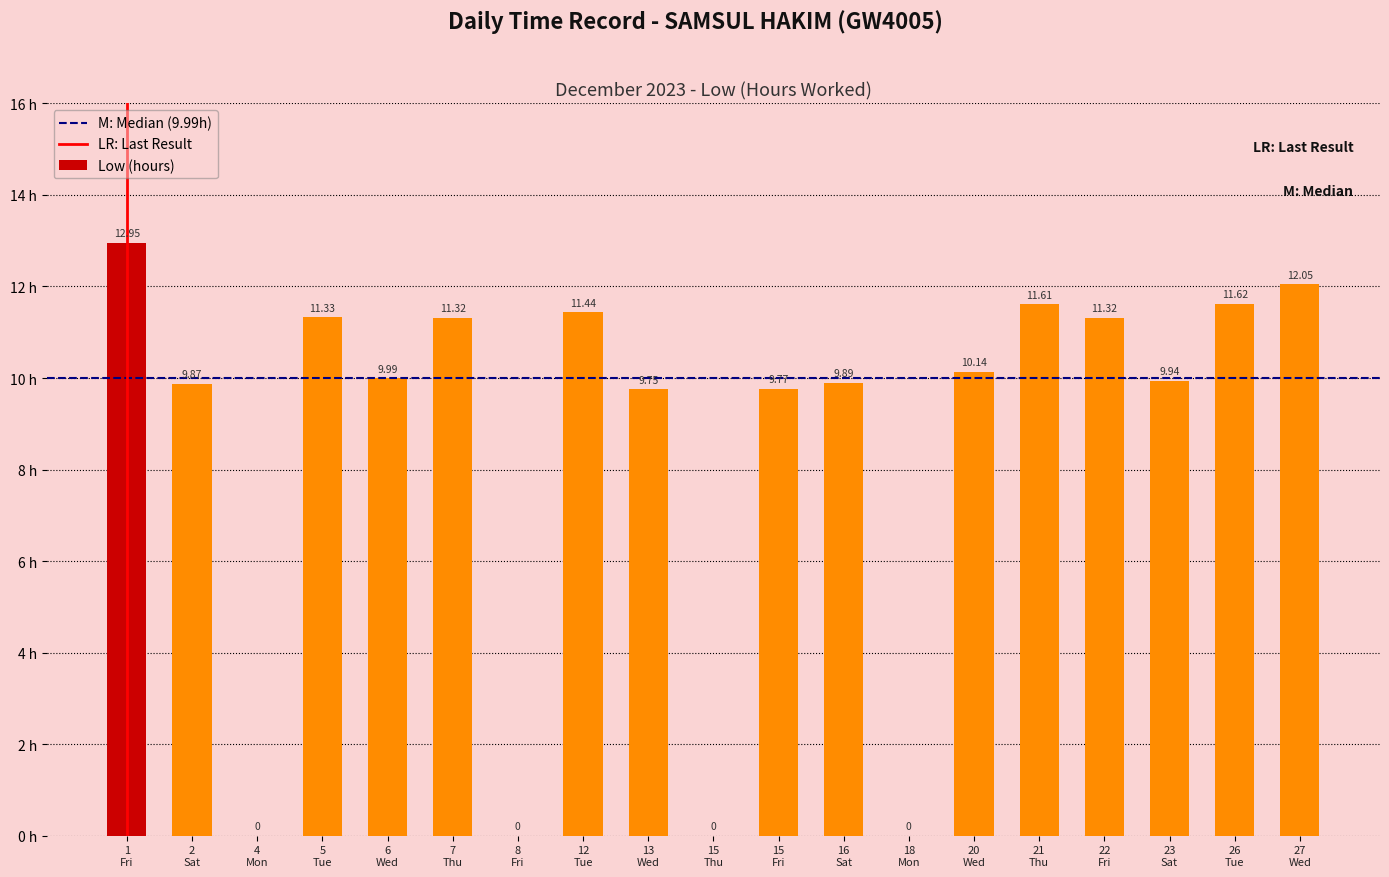

What is the sum of all values?

163.0